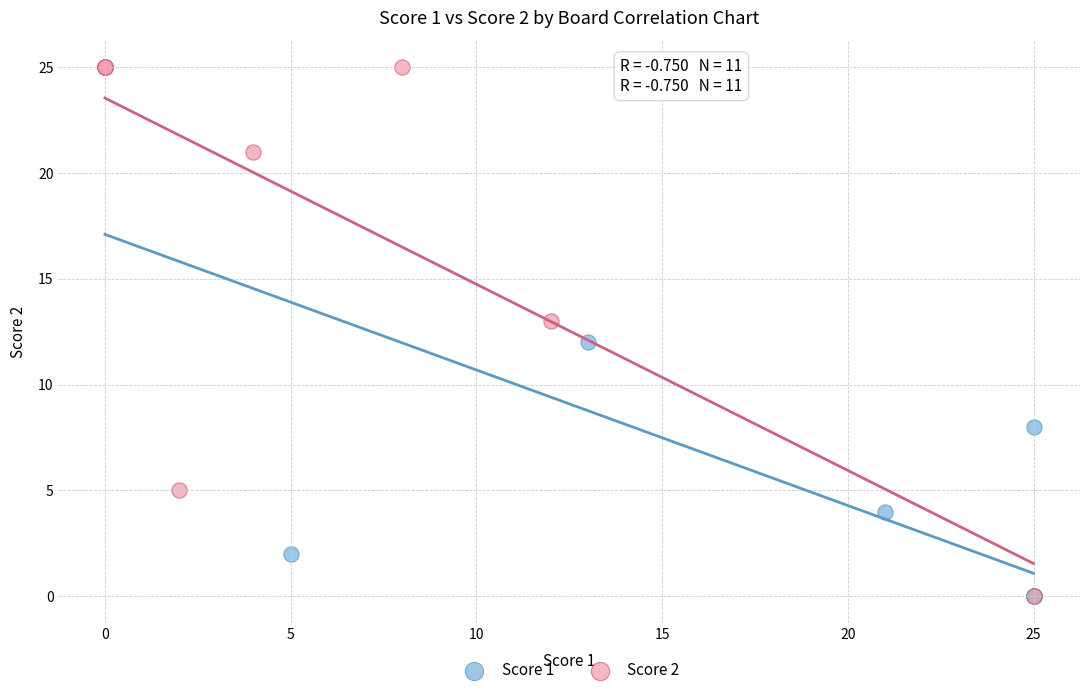

What are all the series names shown in the legend?

Score 1, Score 2